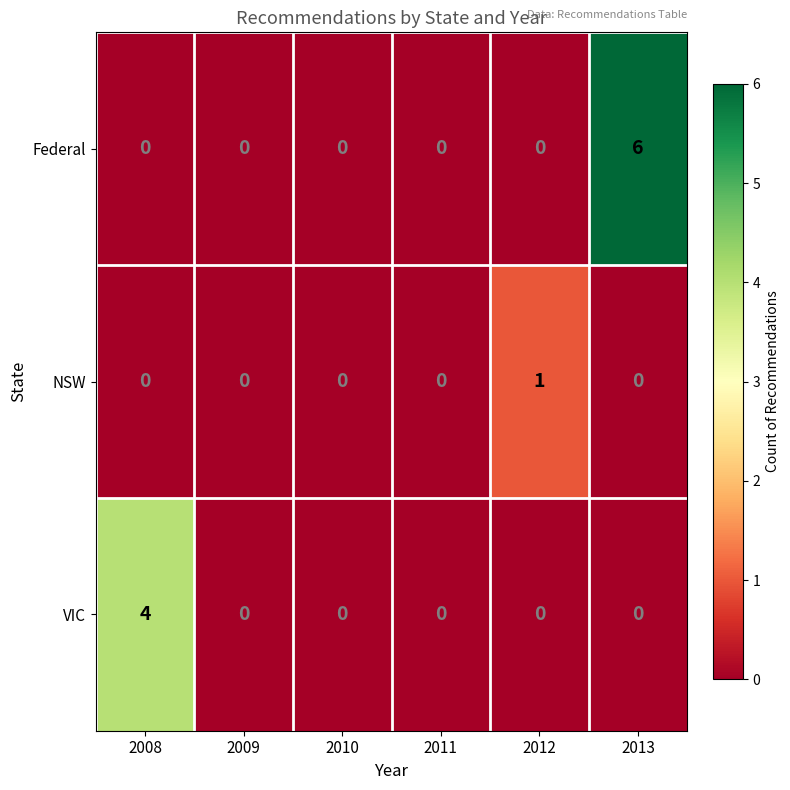

At which category is the sum across all series the highest?

2013